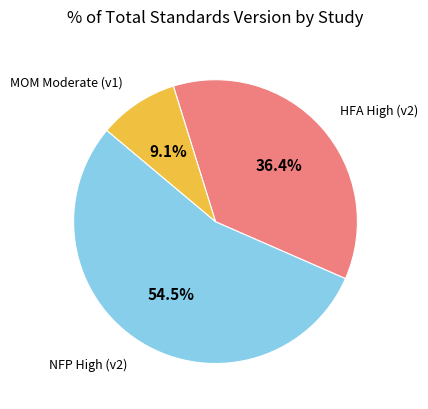

Combined, what portion of the pie is HFA High (v2) and NFP High (v2)?

90.9%